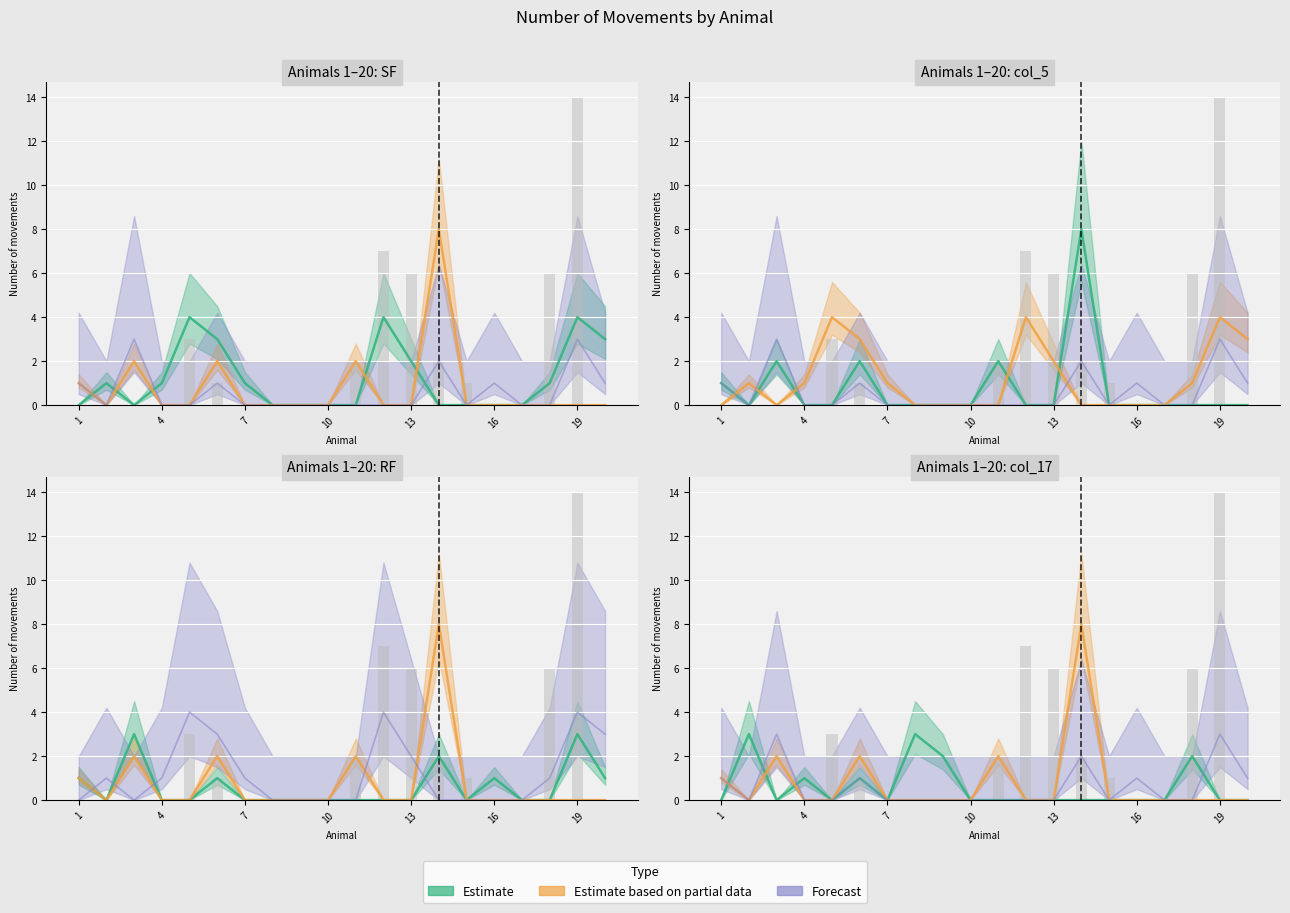

At which label does SF first exceed 1?

5